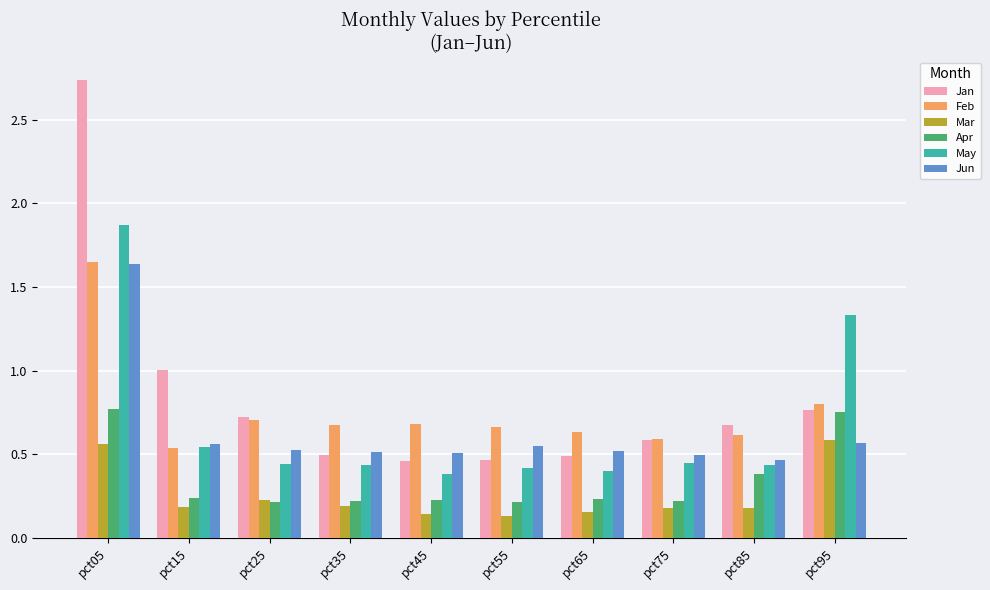

What is the total value across all series at pct05?

9.2